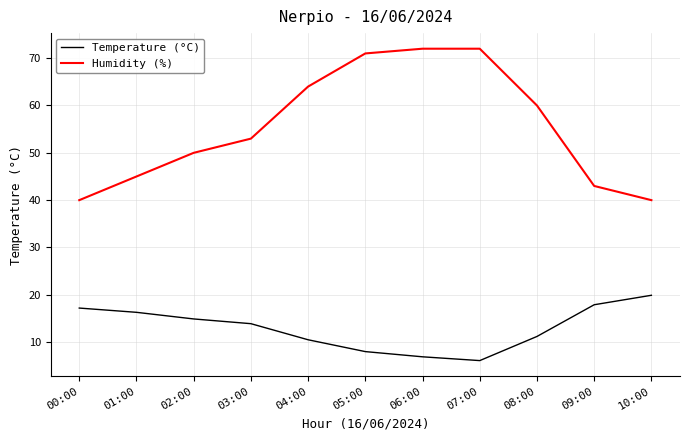

Which series changed the most between 00:00 and 05:00?

Humidity (%)